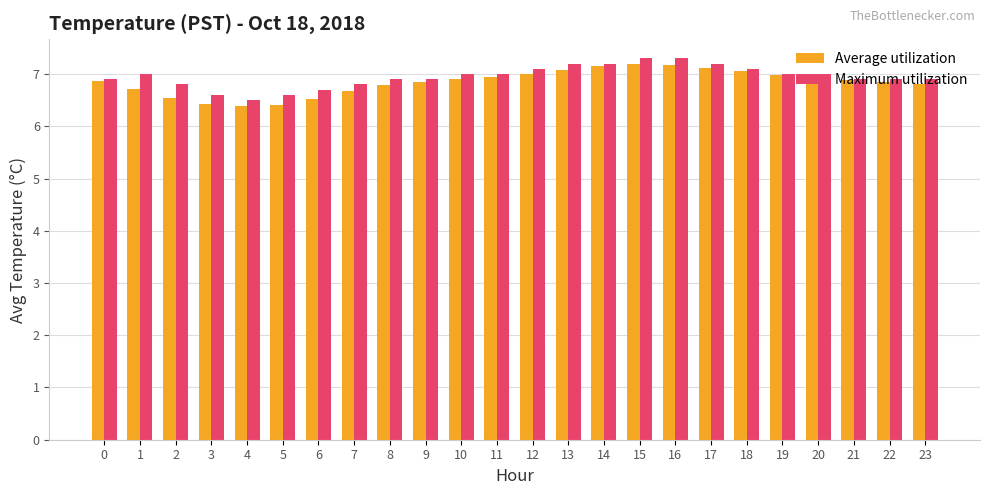

What is the difference between the Maximum utilization values at 10 and 23?

0.1